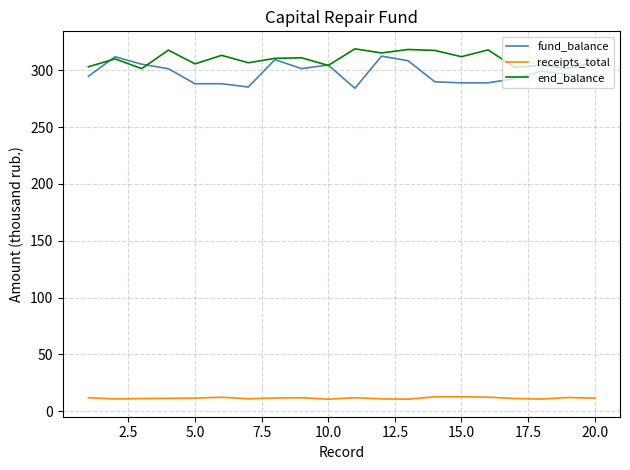

True or false: receipts_total and fund_balance intersect in this chart.

False